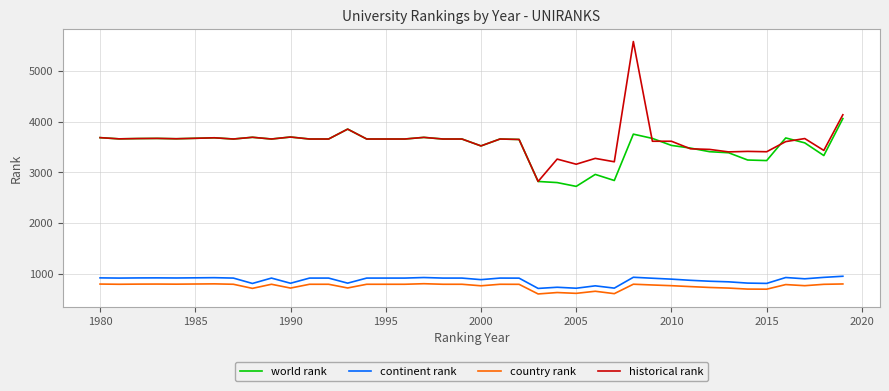

Which series has the widest spread of values?

historical rank